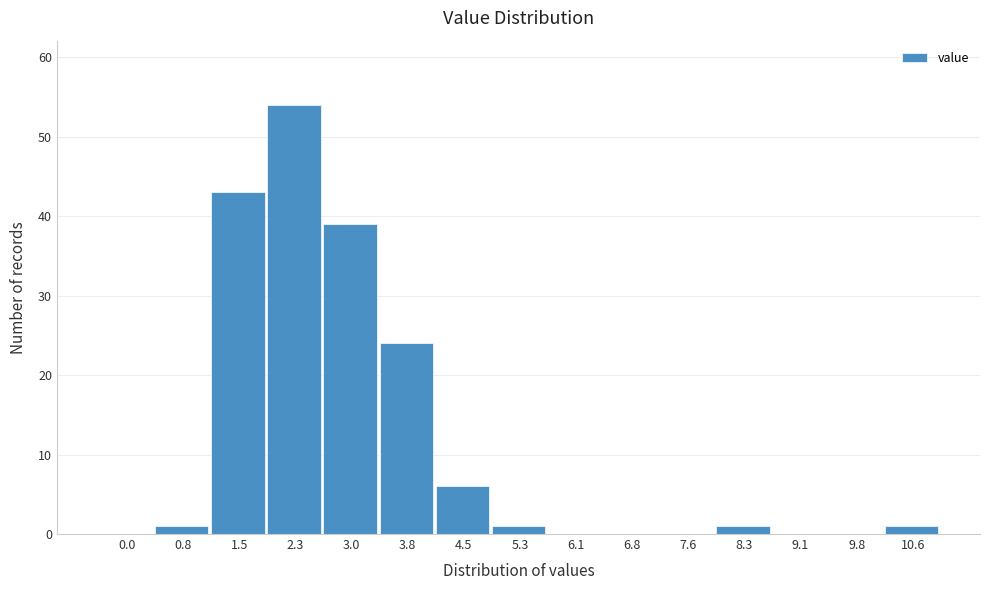

Reading left to right, what are all the values shown in this chart?

0.0=0	0.8=1	1.5=43	2.3=54	3.0=39	3.8=24	4.5=6	5.3=1	6.1=0	6.8=0	7.6=0	8.3=1	9.1=0	9.8=0	10.6=1